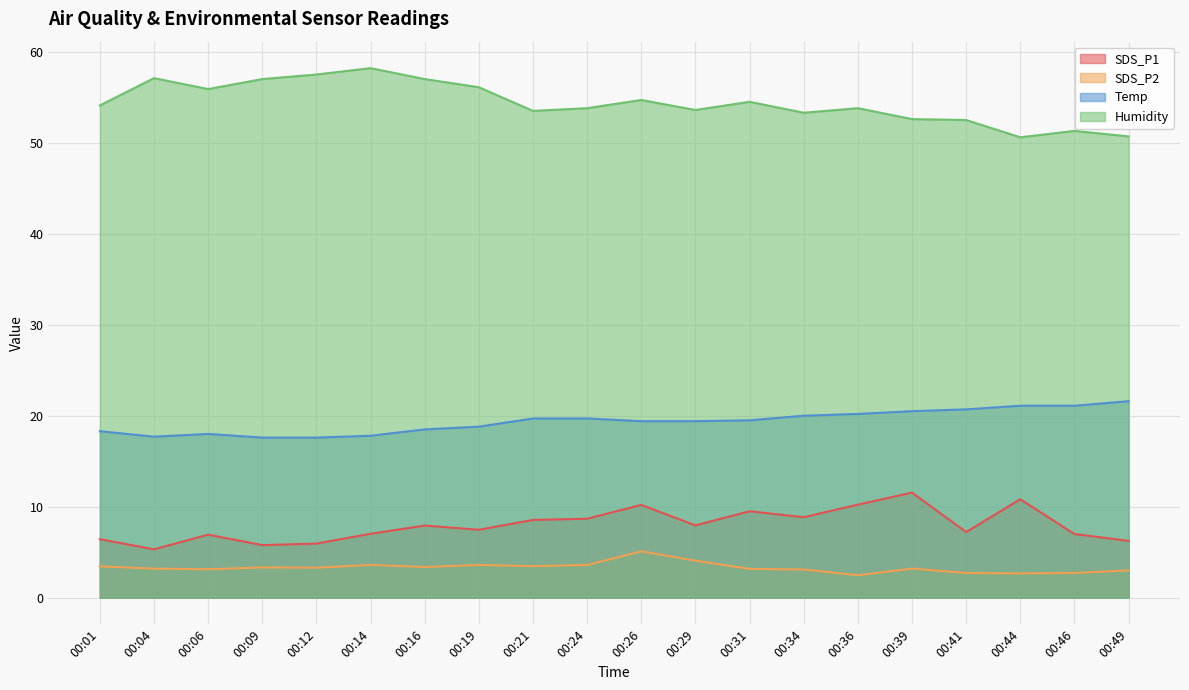

How many lines are shown in the chart?

4